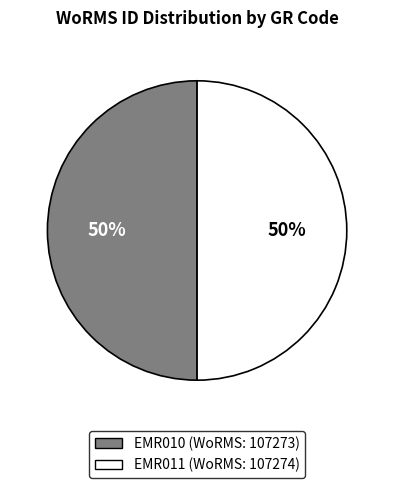

True or false: EMR010 accounts for 61% of the total.

False